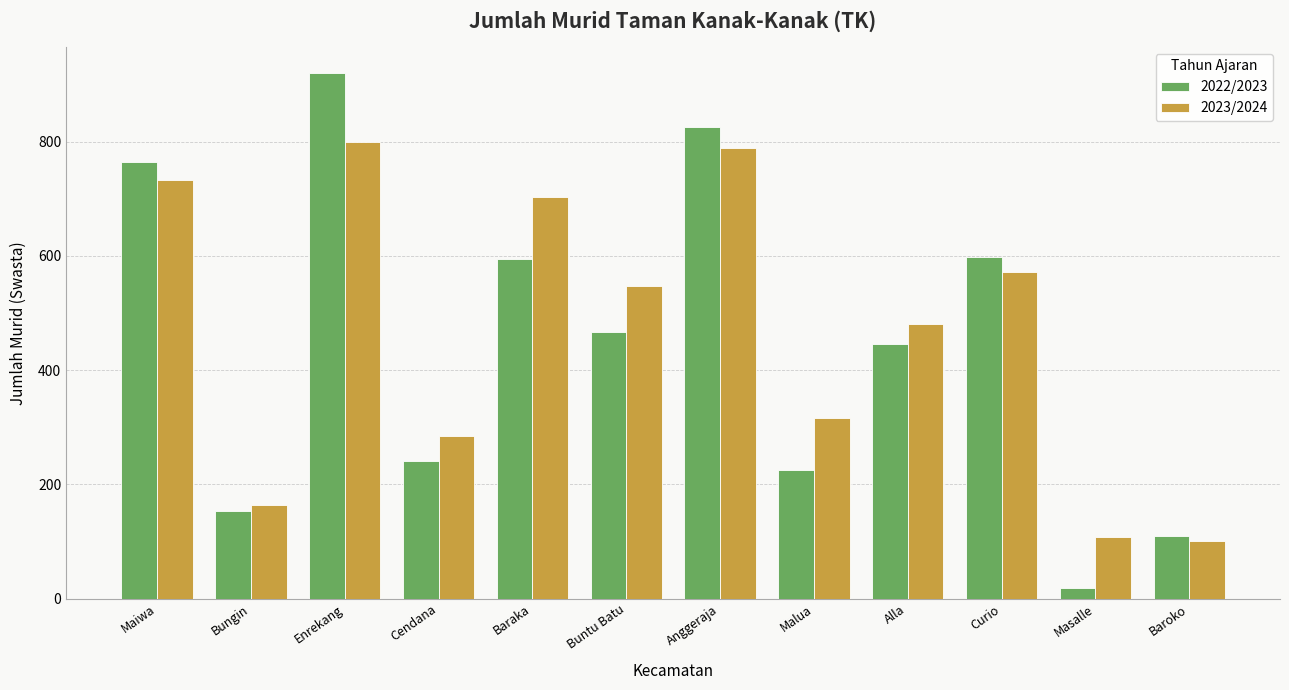

What is the value of the 2023/2024 bar at the 9th from the left?

481